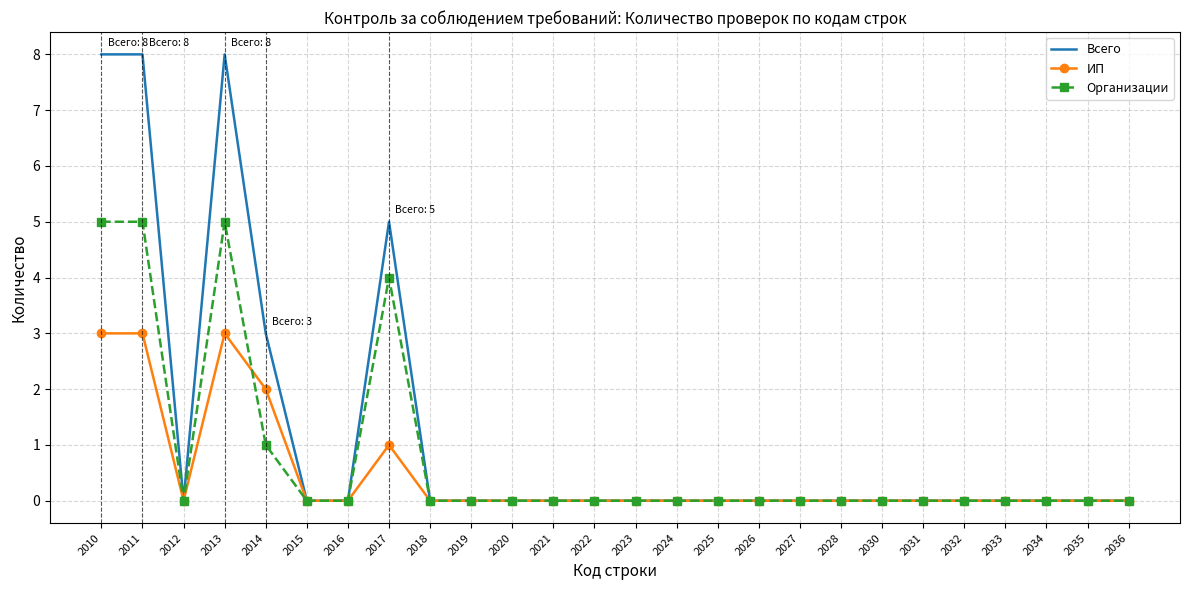

The value of Всего at 2035 is 0. True or false?

True